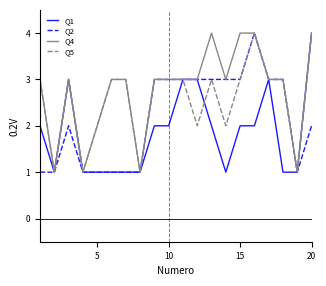

What is the difference between the maximum and minimum values in the Q4 series?

3